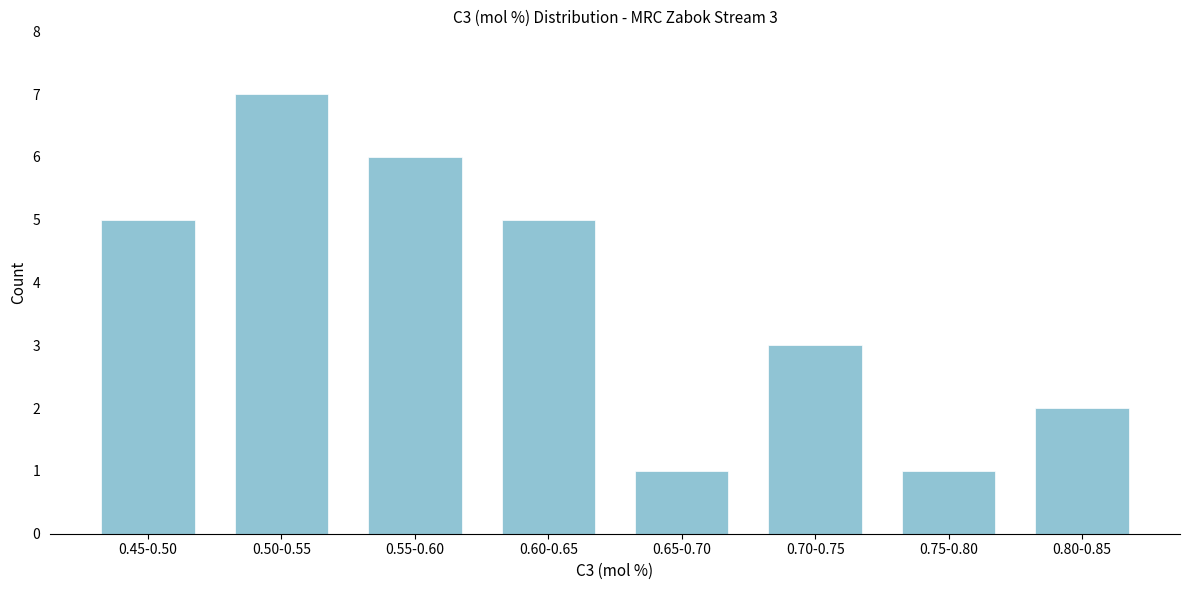

Reading left to right, list all the values displayed in this chart.

0.45-0.50=5	0.50-0.55=7	0.55-0.60=6	0.60-0.65=5	0.65-0.70=1	0.70-0.75=3	0.75-0.80=1	0.80-0.85=2